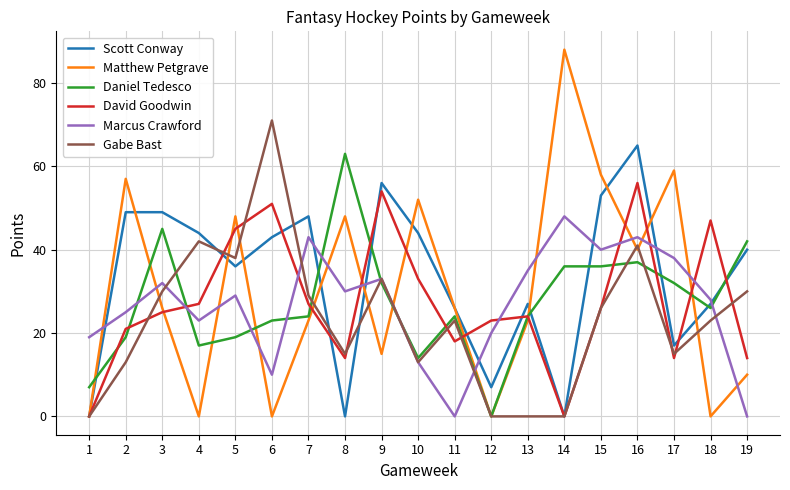

Is it true that Matthew Petgrave equals -30 at 12?

False